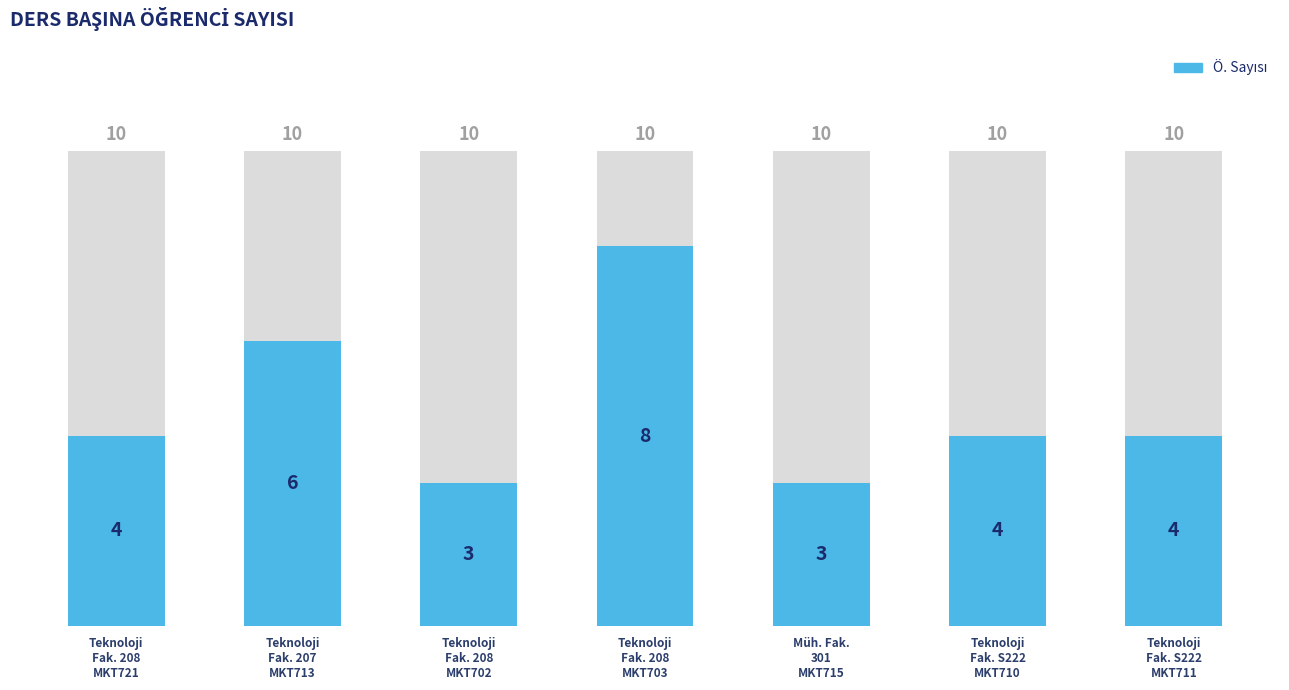

The chart shows a value of 10 at Teknoloji
Fak. 207
MKT713. True or false?

False